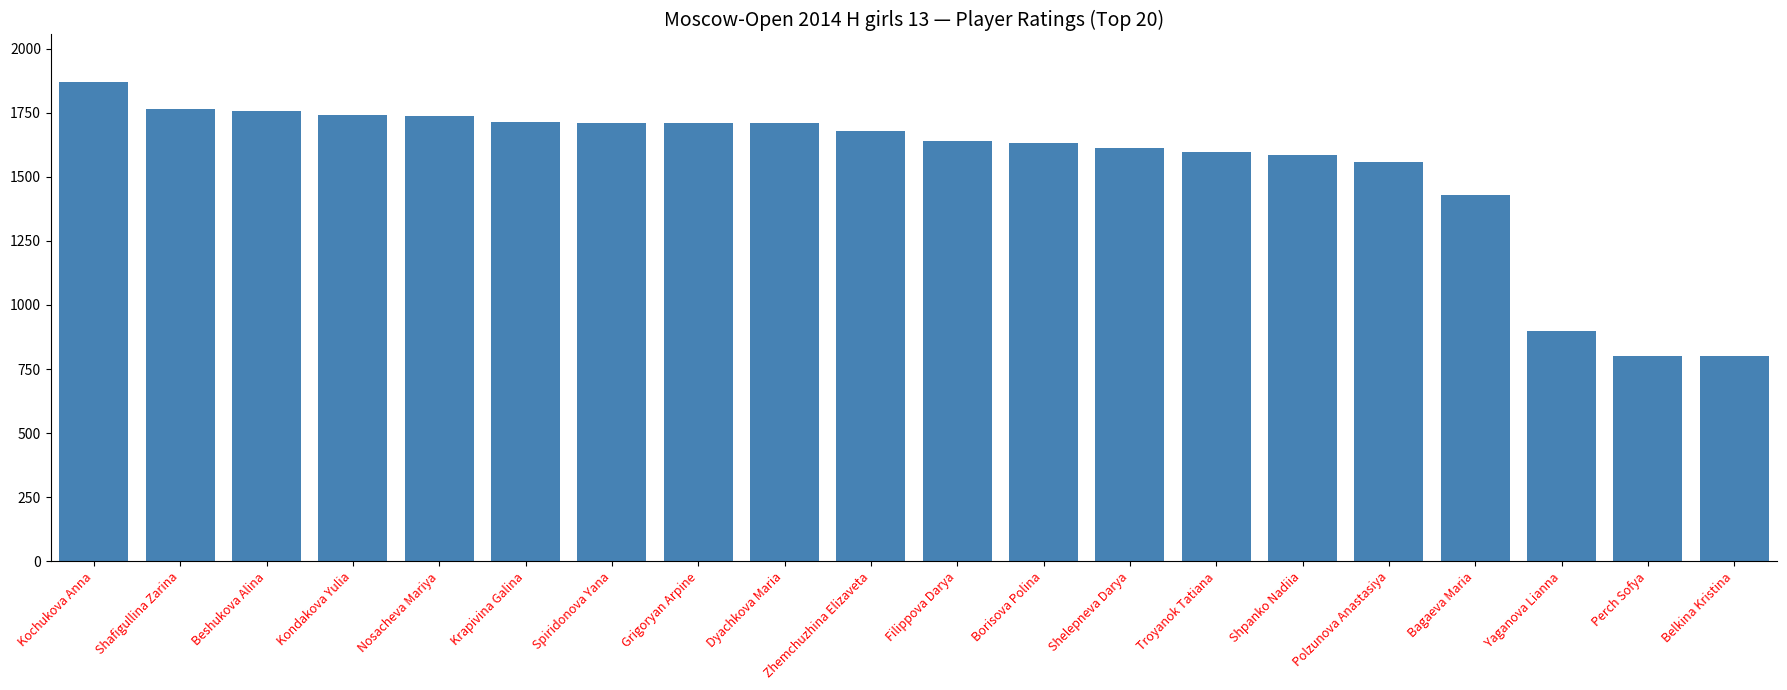

What is the label of the 20th bar from the right?

Kochukova Anna